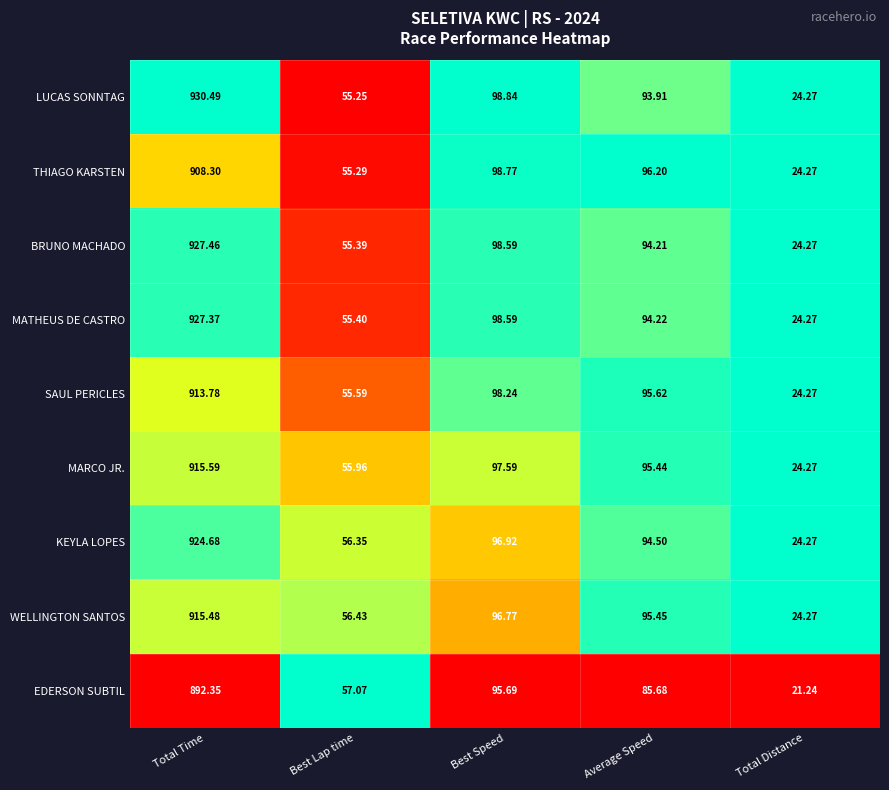

What is the total value across all series at Total Distance?

215.4